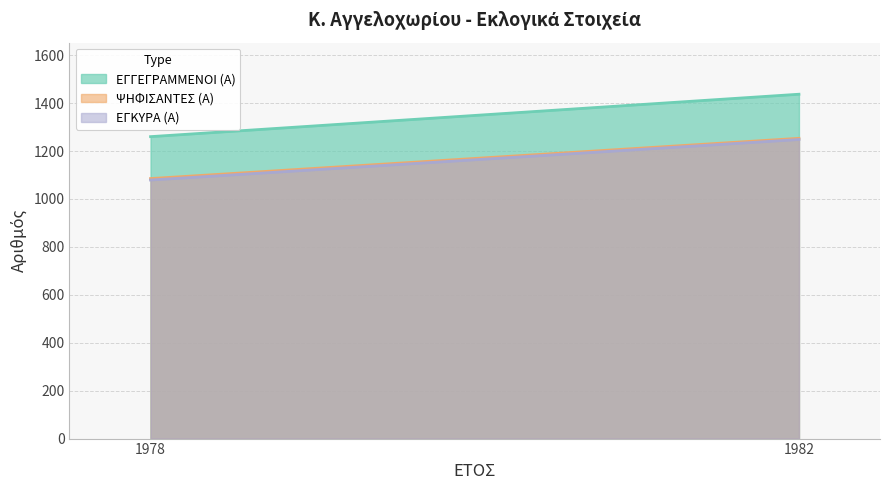

How many ΕΓΚΥΡΑ (Α) values are between 1079 and 1248?

2